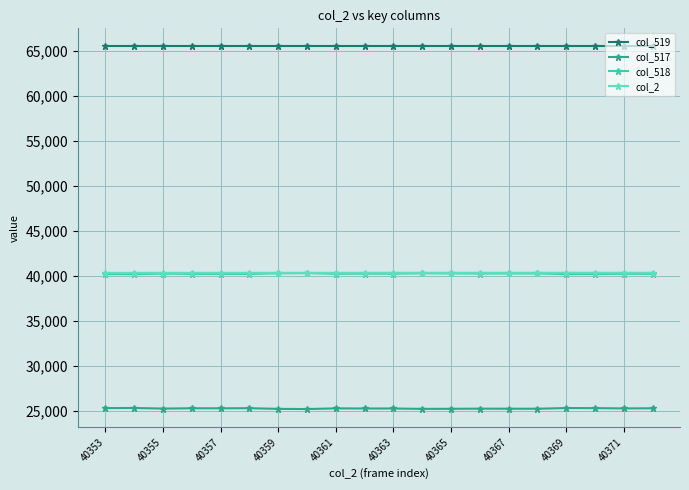

True or false: col_2 and col_519 cross at least once.

False